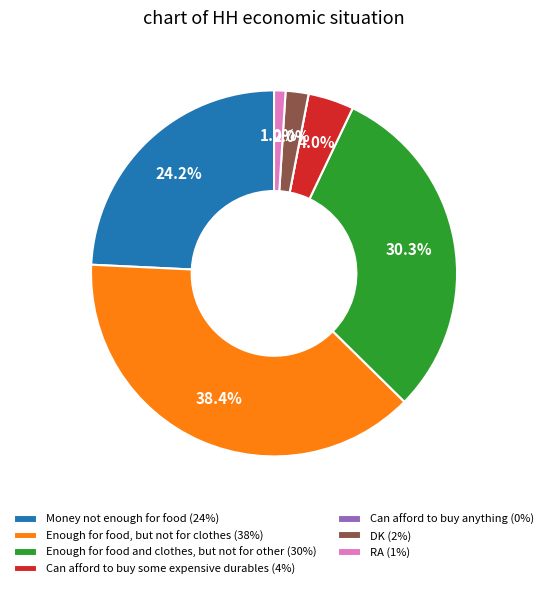

To the nearest percent, what is the average slice percentage?

14%